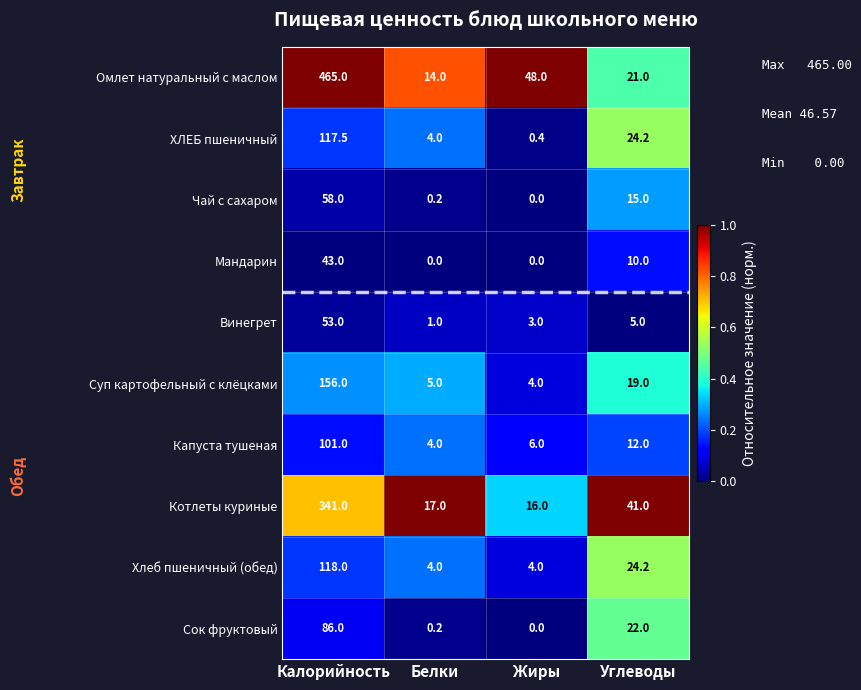

At which label does Капуста тушеная reach its minimum?

Белки